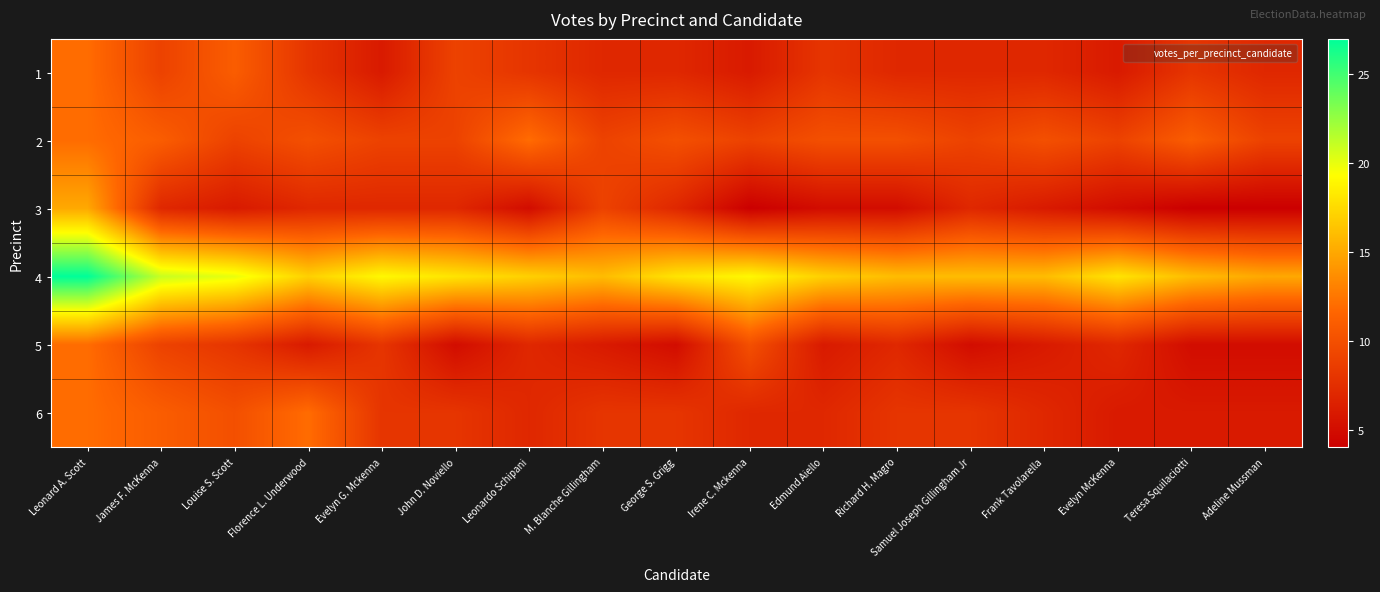

What is the minimum value shown in the chart?

4